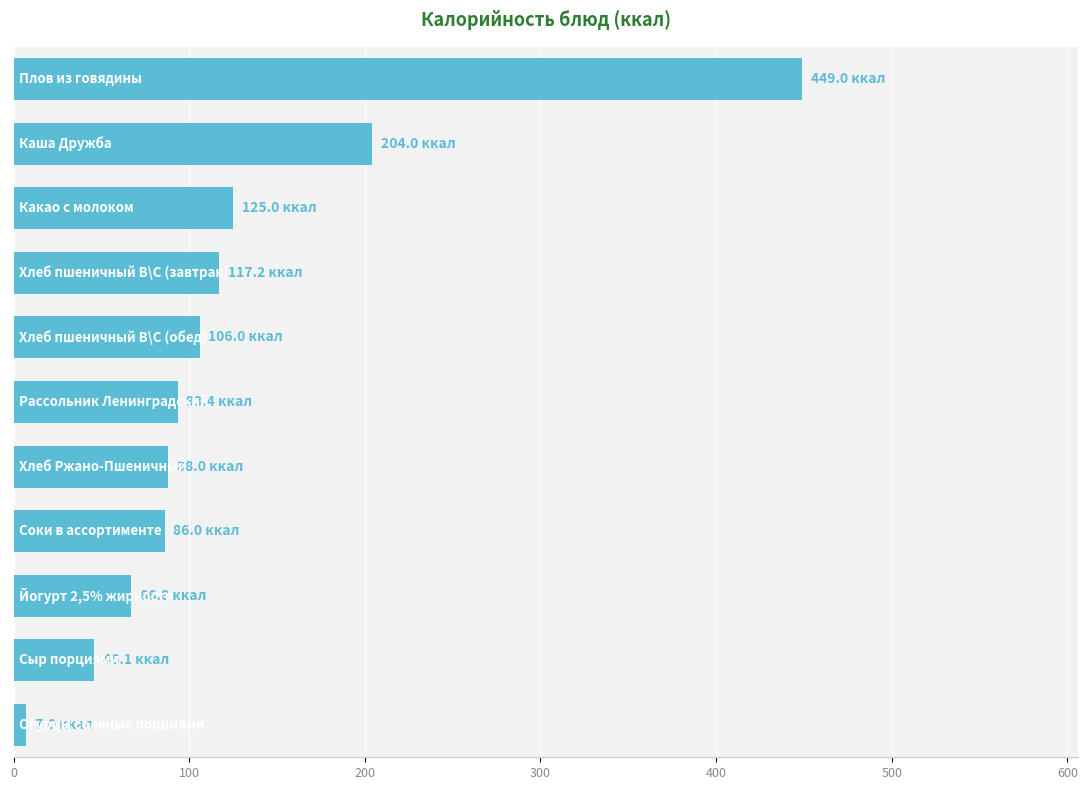

Are the bars horizontal?

Yes